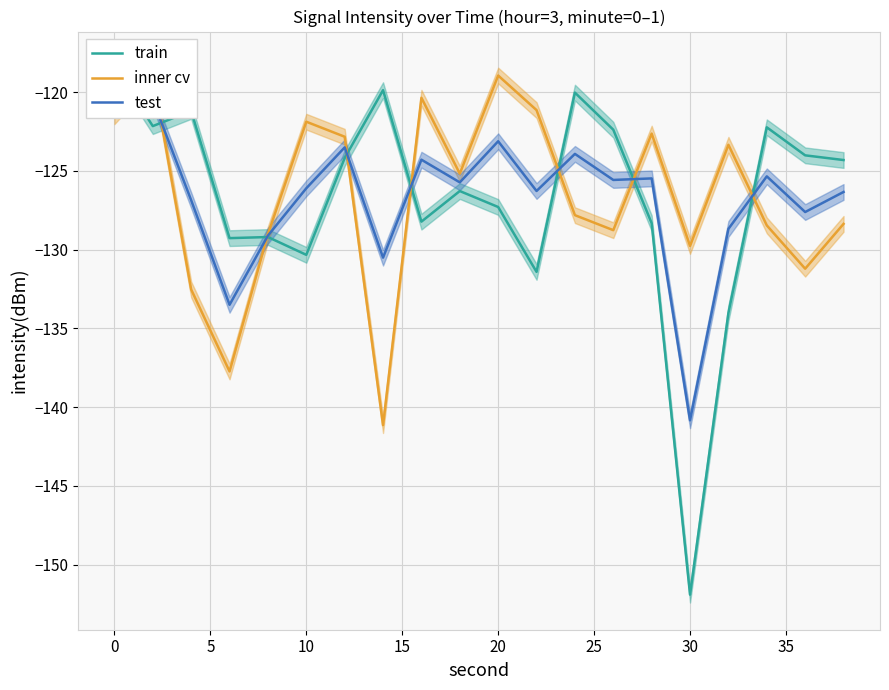

Is the value of train at 13 greater than the value of inner cv at 0?

No